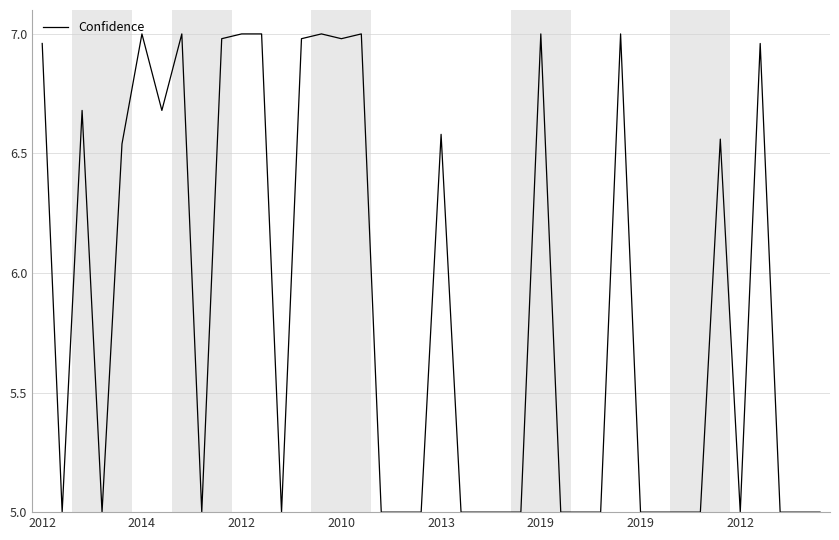

Count the number of categories in the chart.

40